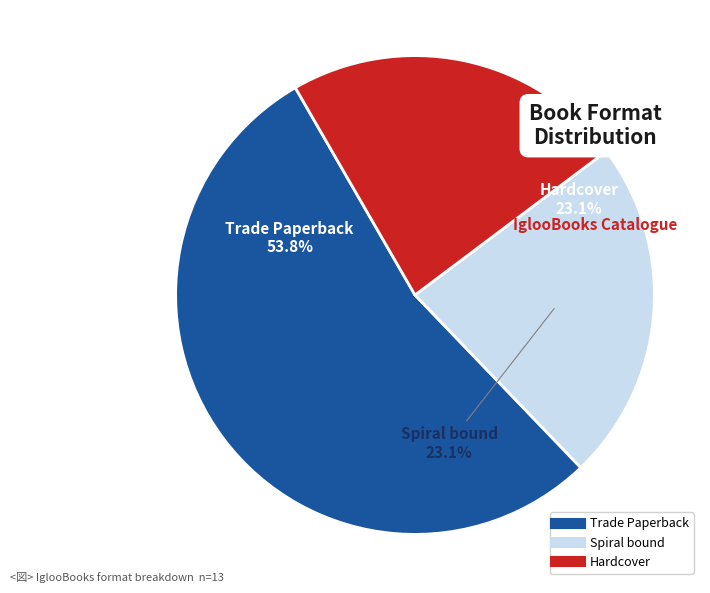

Which category has the biggest portion of the pie?

Trade Paperback